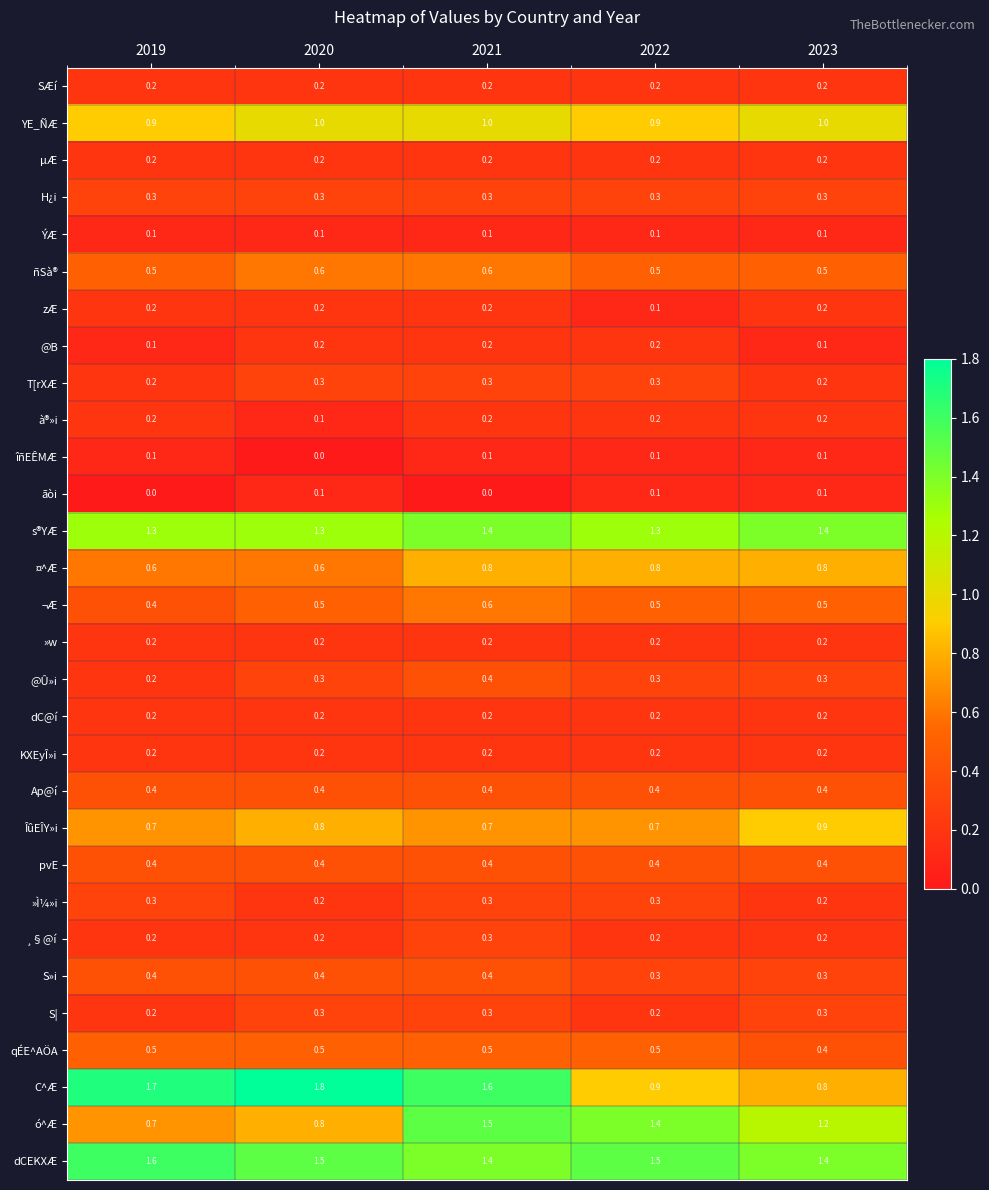

How many series are shown in this chart?

30